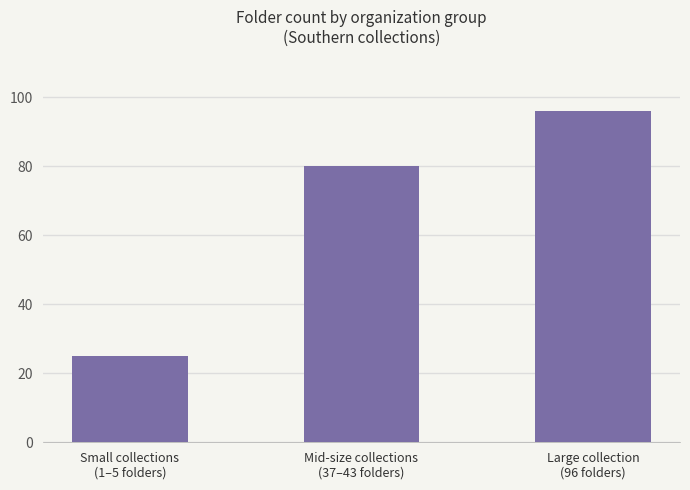

The chart shows a value of 80 at Mid-size collections
(37–43 folders). True or false?

True